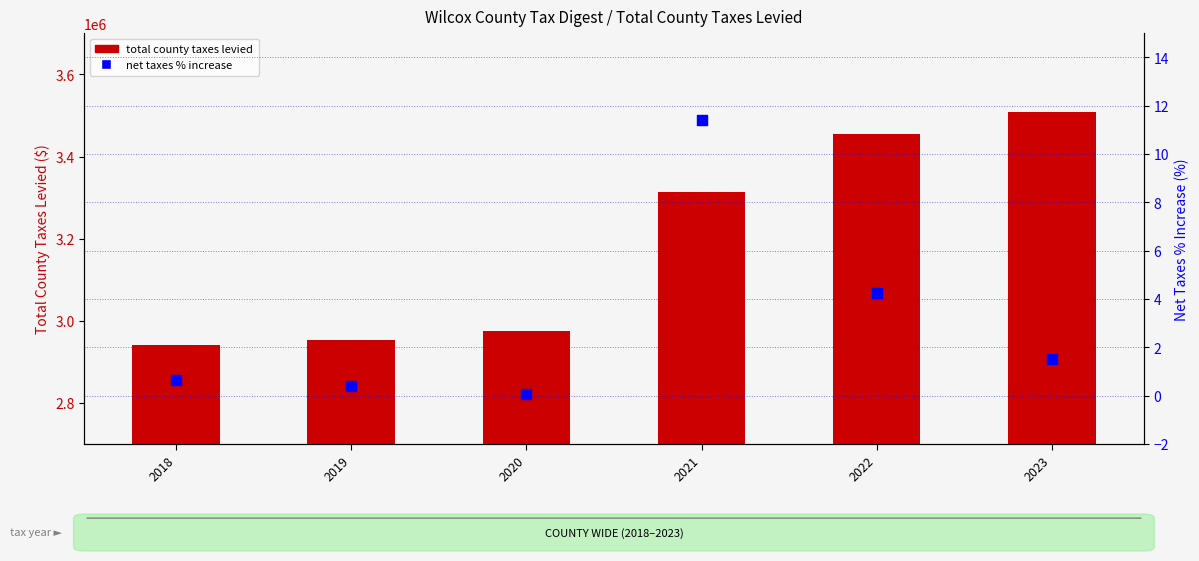

What are all the series names shown in the legend?

total county taxes levied, net taxes % increase